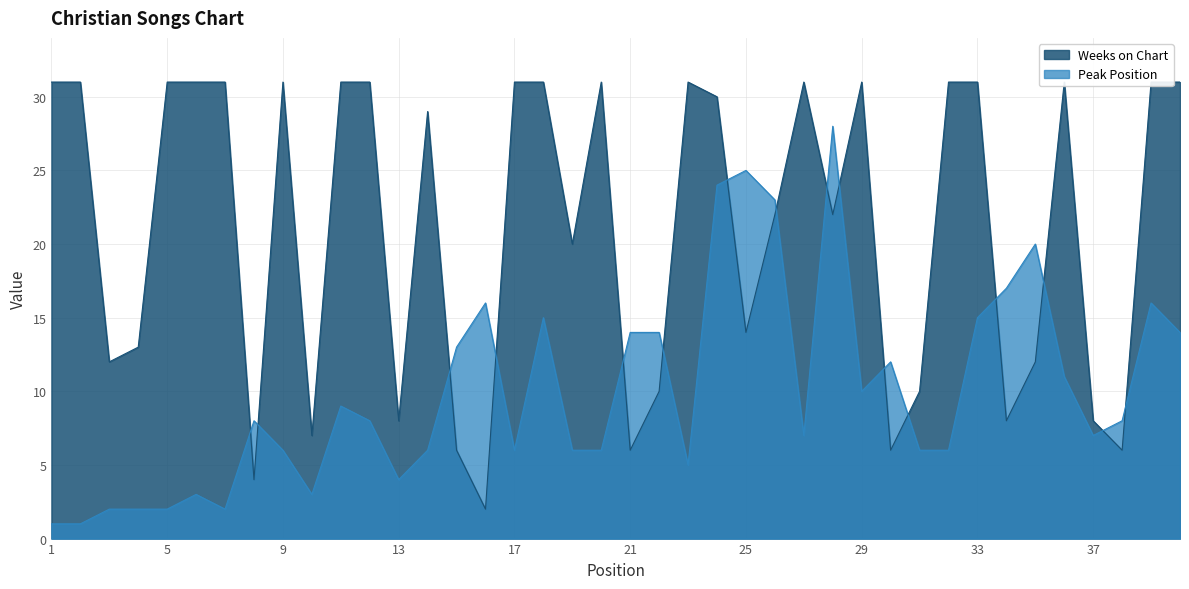

True or false: Peak Position and Weeks on Chart cross at least once.

True